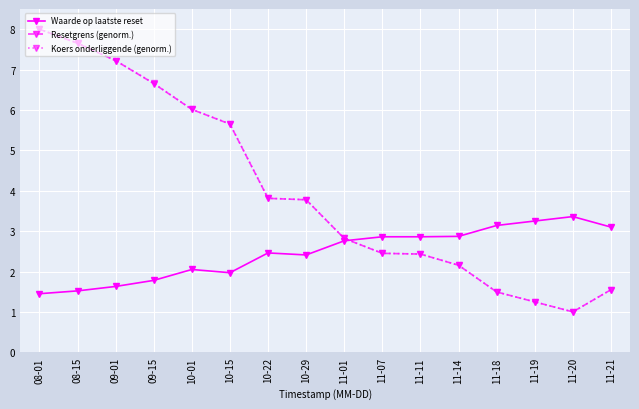

What are all the series names shown in the legend?

Waarde op laatste reset, Resetgrens (genorm.), Koers onderliggende (genorm.)